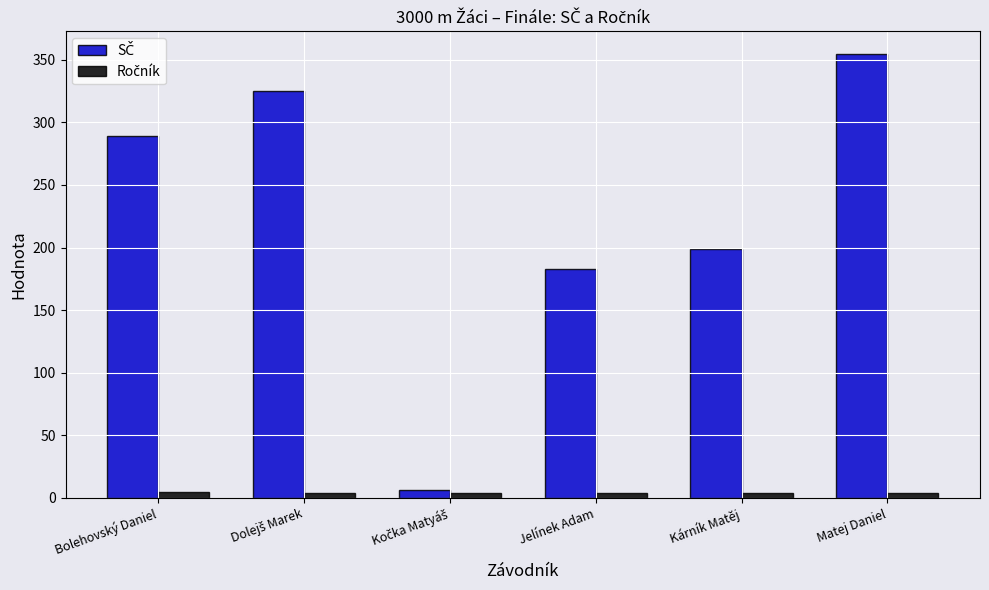

At which category is the sum across all series the highest?

Matej Daniel